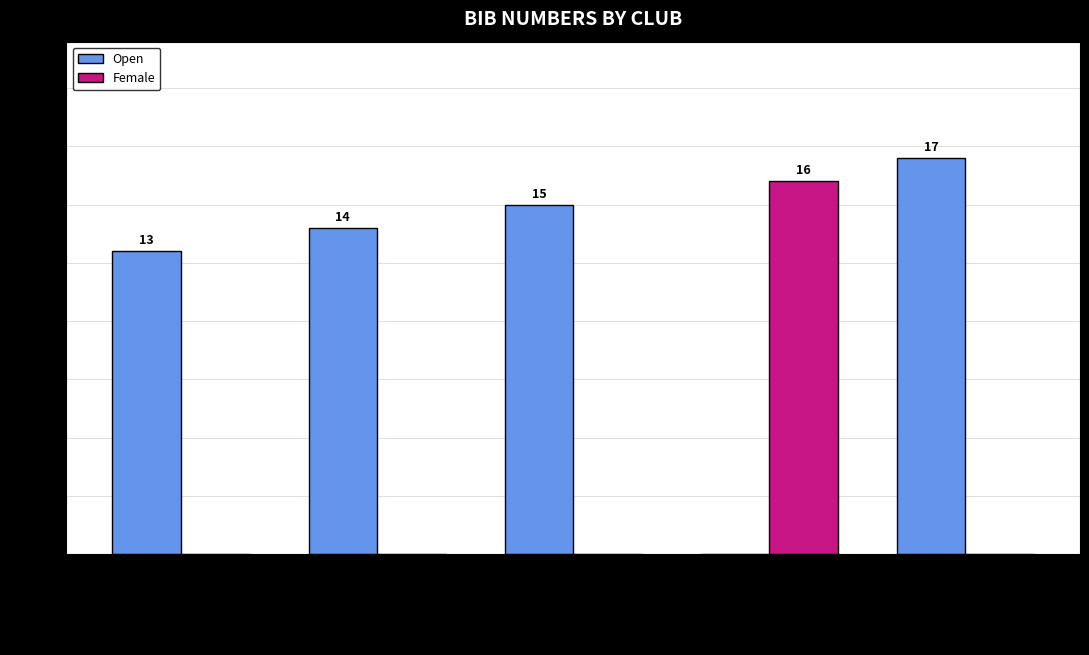

Which category has the highest value across all series?

Innovation Racing (Xavier)